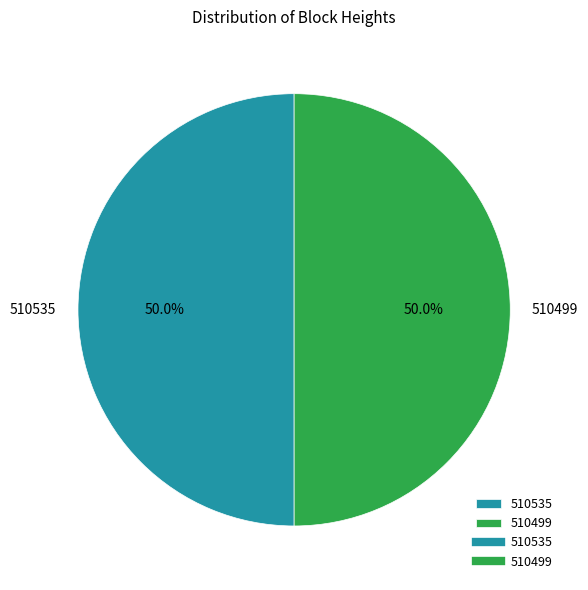

Is the sum of 510499 and 510535 greater than half?

Yes